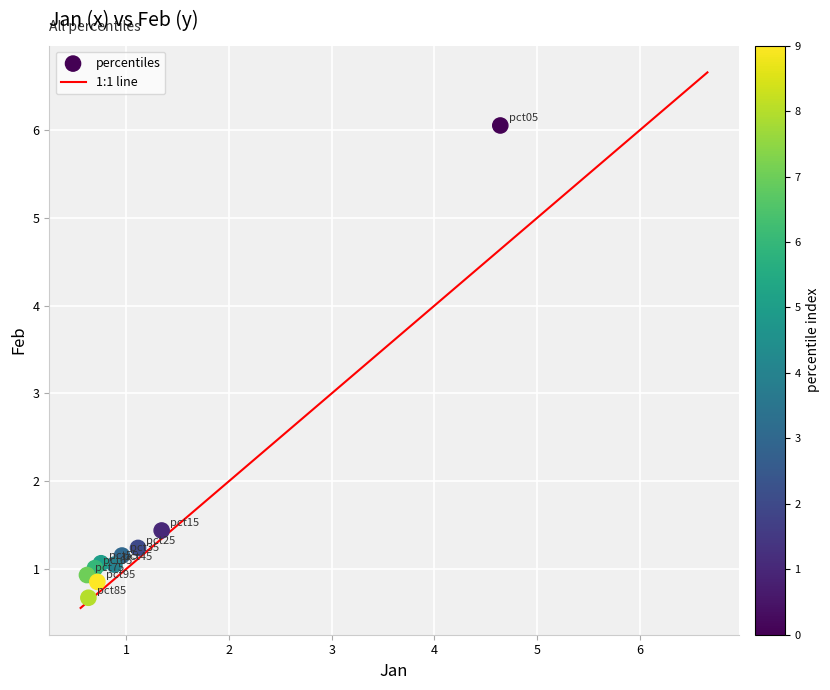

What Y value in the scatter plot is closest to 3?

1.4